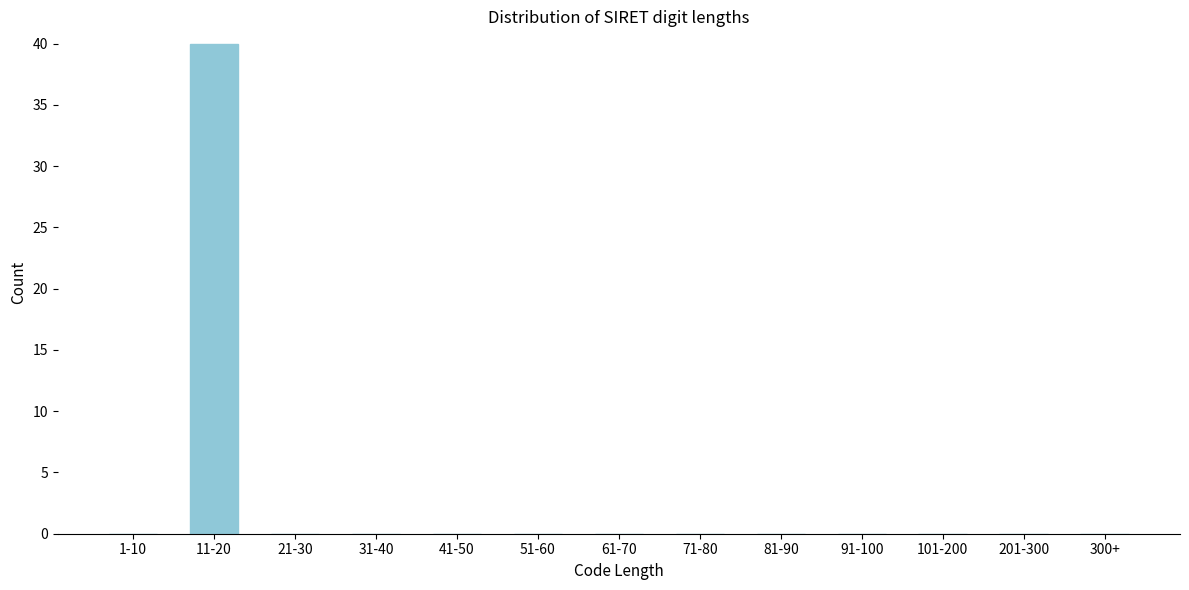

Reading right to left, transcribe all the data shown in this chart.

300+=0	201-300=0	101-200=0	91-100=0	81-90=0	71-80=0	61-70=0	51-60=0	41-50=0	31-40=0	21-30=0	11-20=40	1-10=0